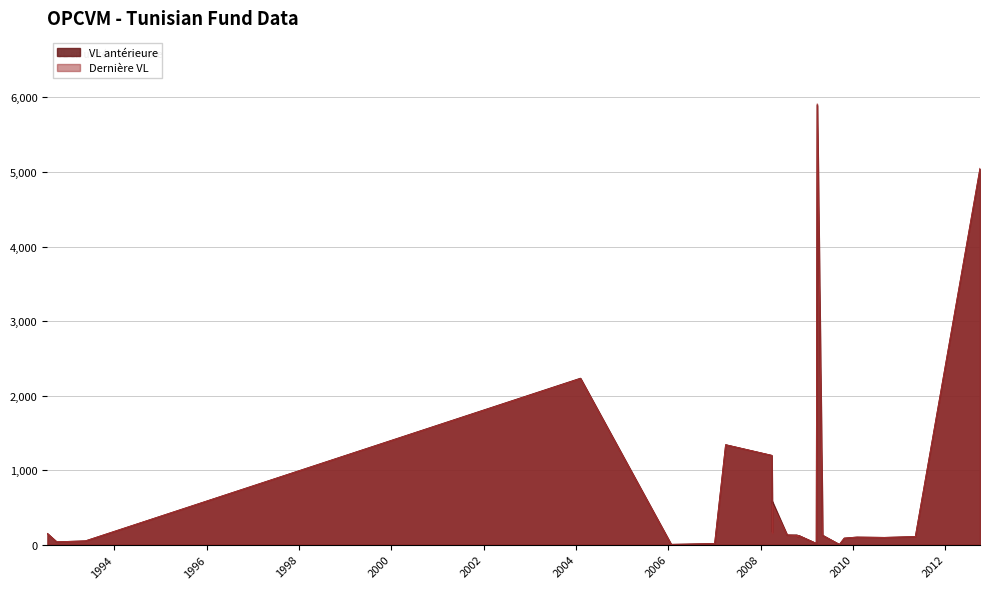

How many data points does each series have?

28